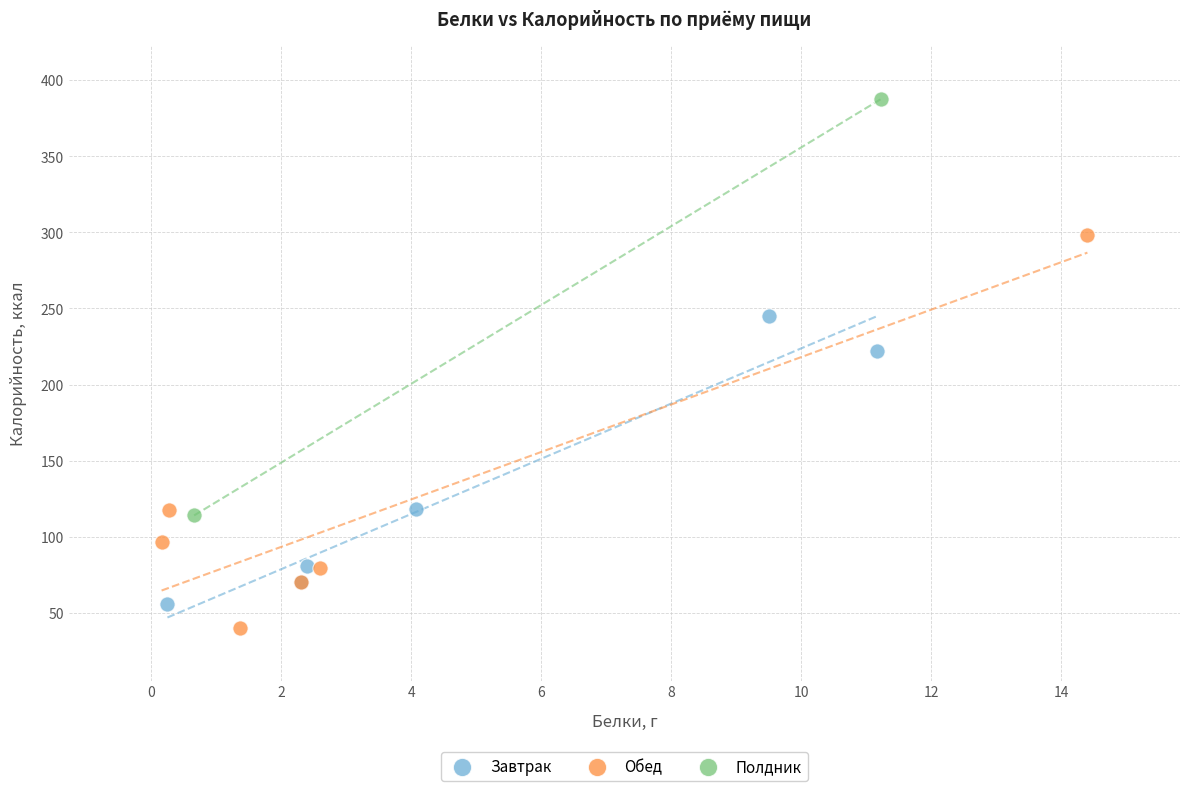

Which series contains the lowest Y value?

Обед